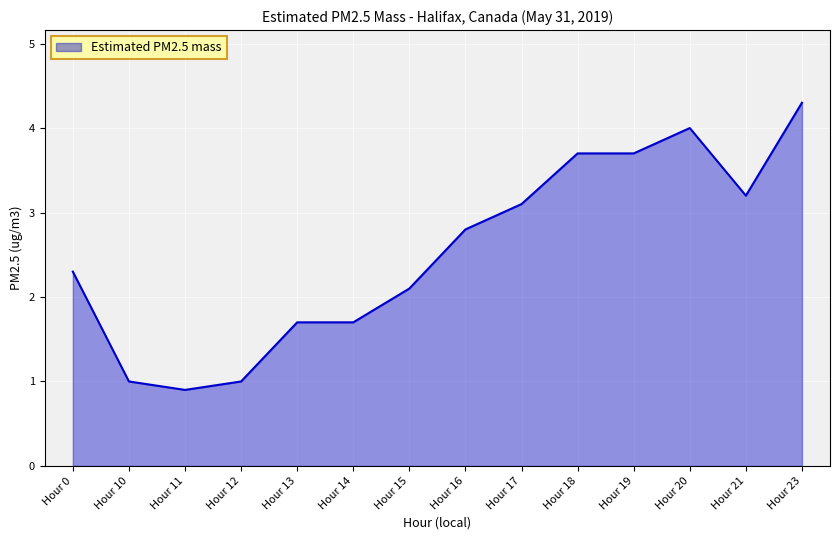

What is the change in value from Hour 11 to Hour 16?

+1.9